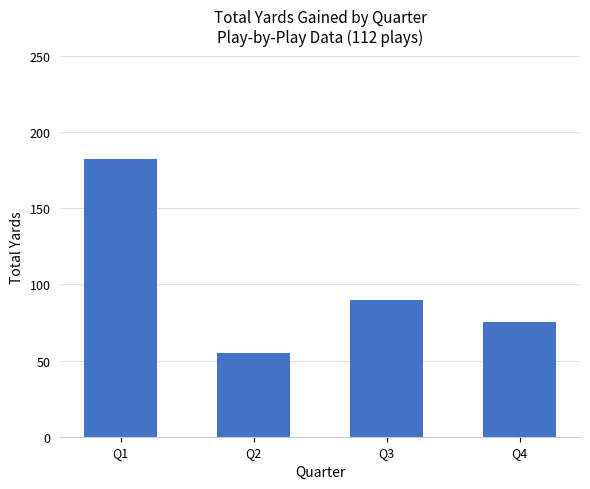

Where does the data first go above 90?

Q1